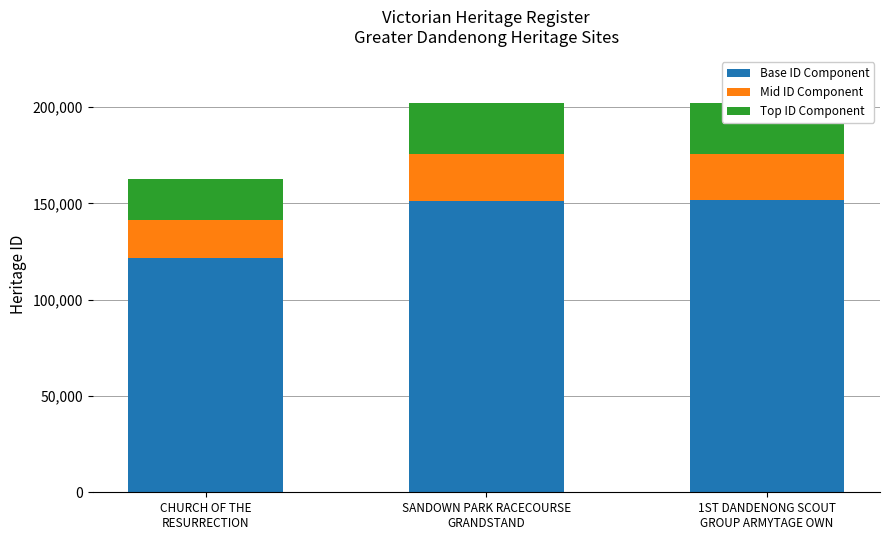

True or false: Base ID Component has a value of 240688 at SANDOWN PARK RACECOURSE
GRANDSTAND.

False